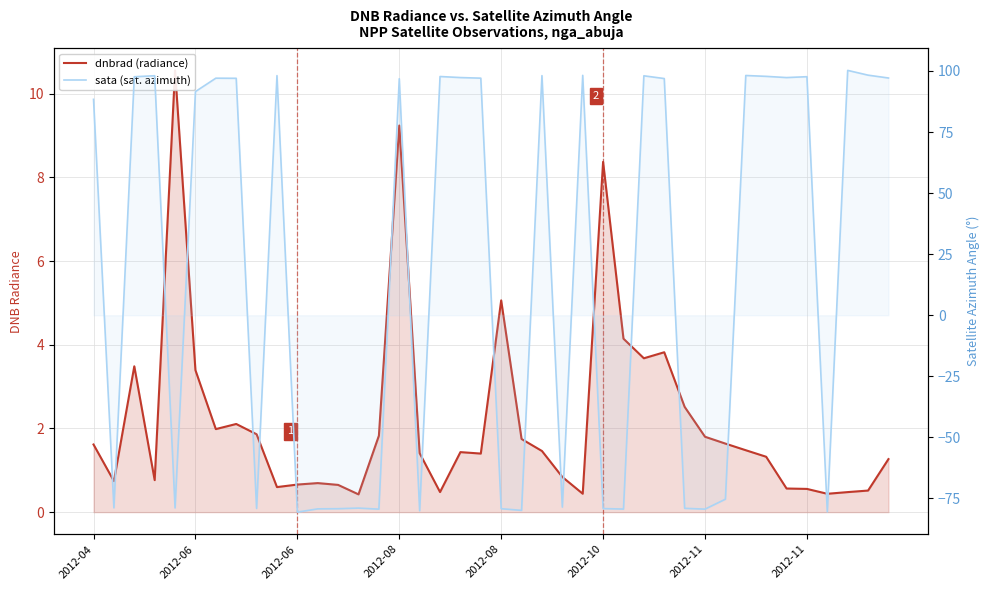

Read the dnbrad (radiance) value at 34.

0.6